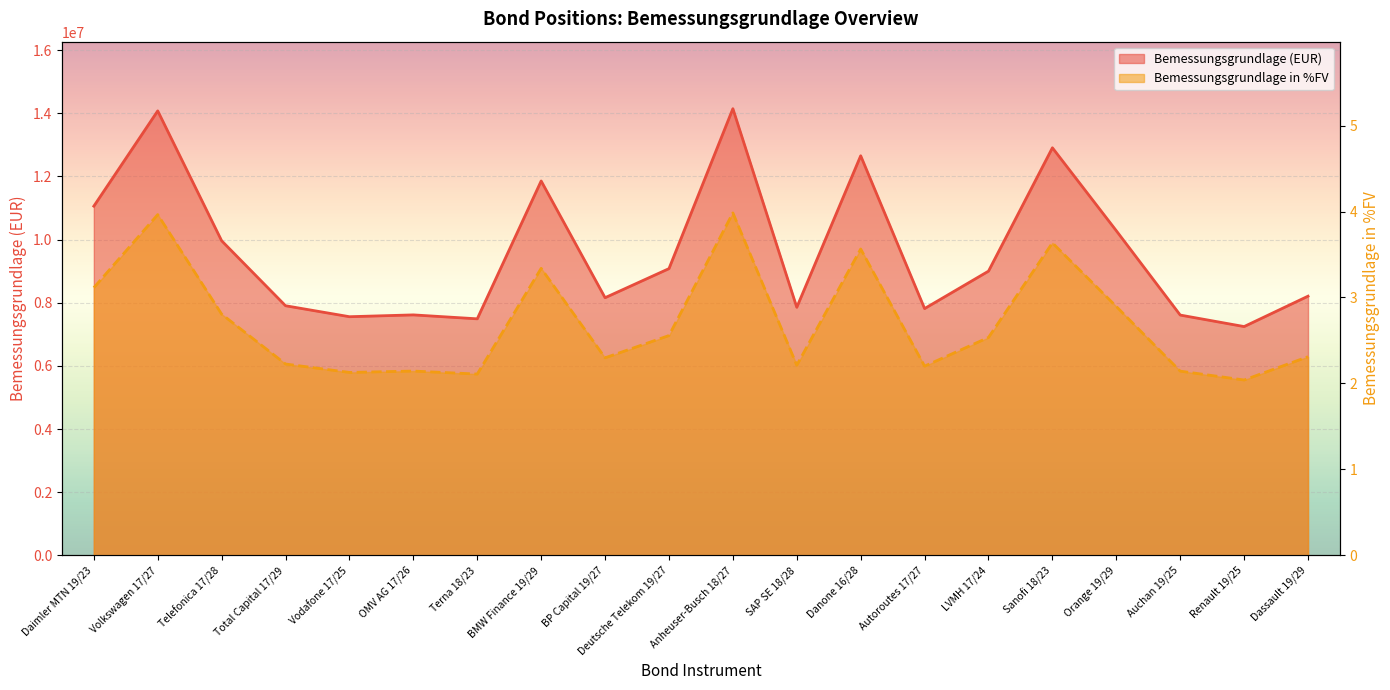

Reading right to left, what are all the values shown in this chart?

Bemessungsgrundlage (EUR) line: 8206797.8	7244627.3	7608689.9	10279017.4	12905128.0	8999432.7	7814407.0	12652792.2	7854124.7	14143949.2	9079227.1	8158267.0	11854499.1	7489485.6	7614120.8	7556525.9	7903816.5	9961212.9	14073705.8	11057252.7
Bemessungsgrundlage in %FV line: 2.3	2.0	2.1	2.9	3.6	2.5	2.2	3.6	2.2	4.0	2.6	2.3	3.3	2.1	2.1	2.1	2.2	2.8	4.0	3.1